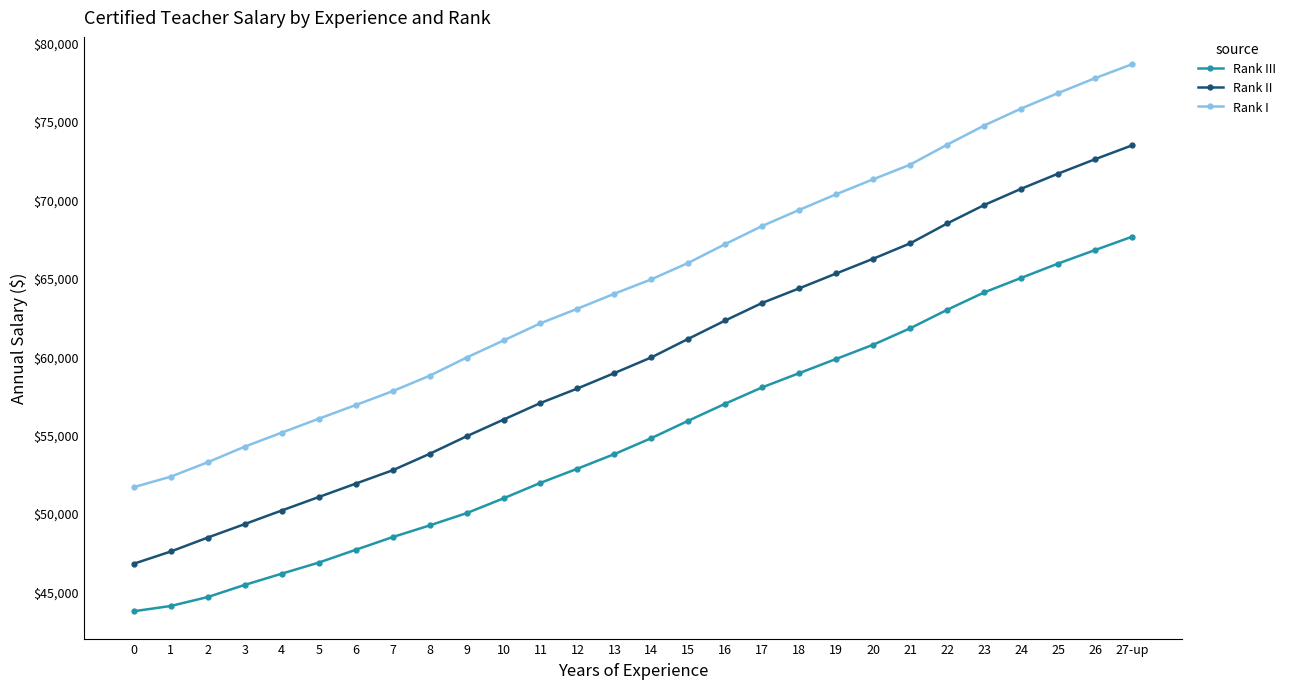

At which label is Rank I closest to 65136?

14